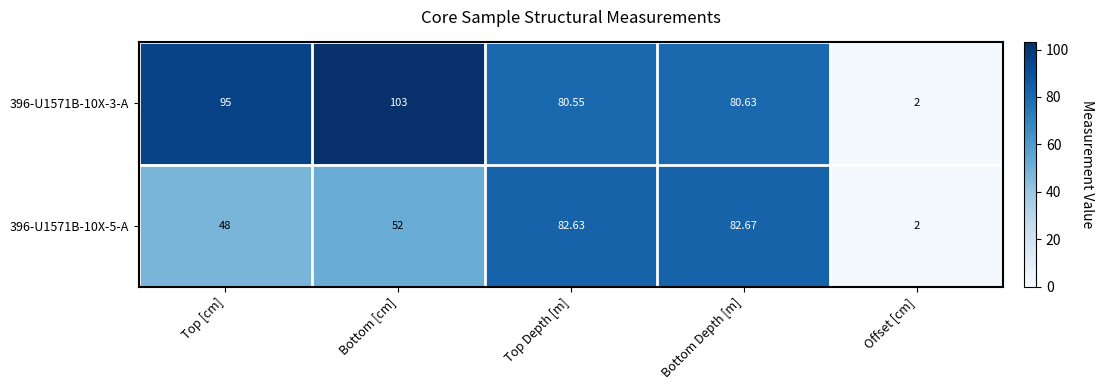

At how many categories does at least one series exceed 13?

4